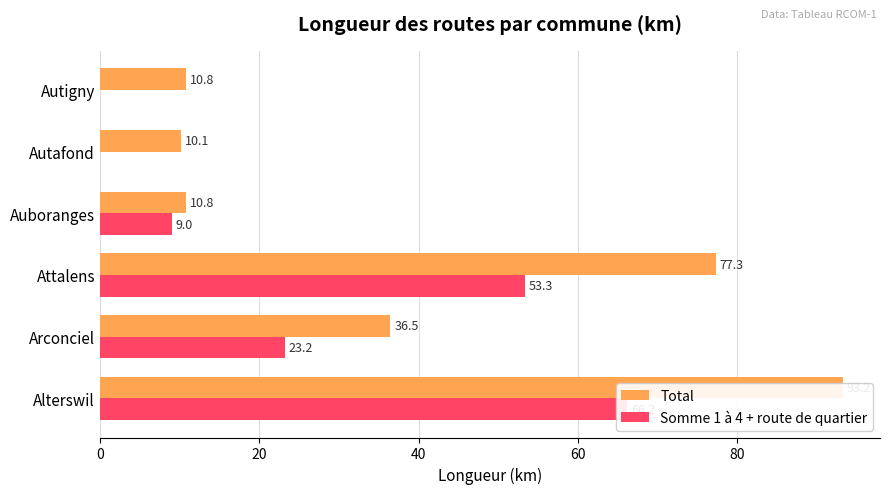

What is the maximum value for Somme 1 à 4 + route de quartier?

66.2